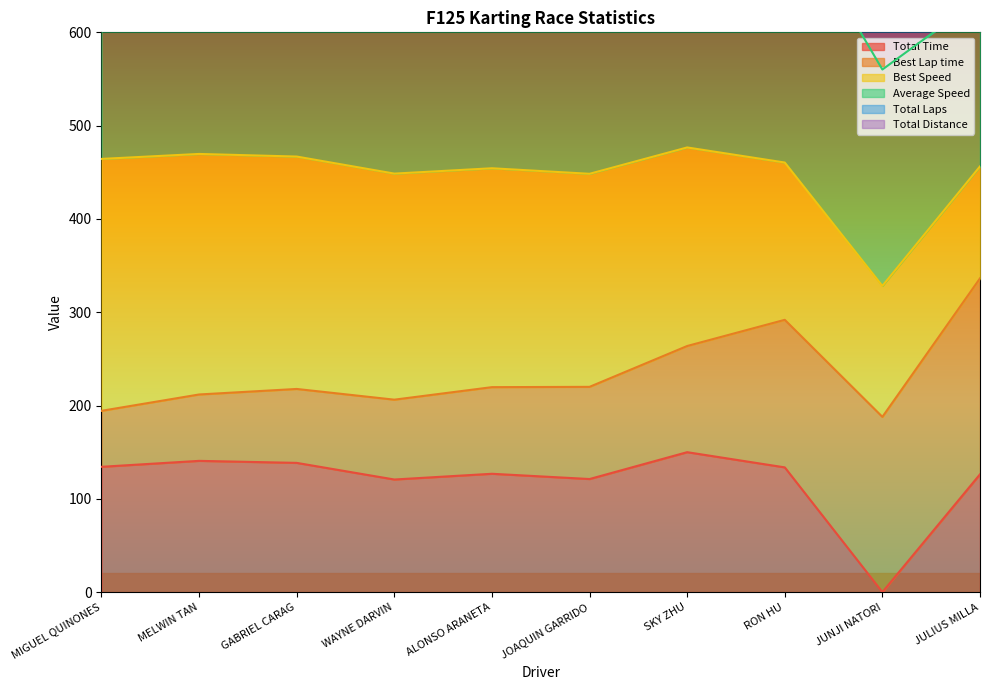

How many categories are shown in the chart?

10